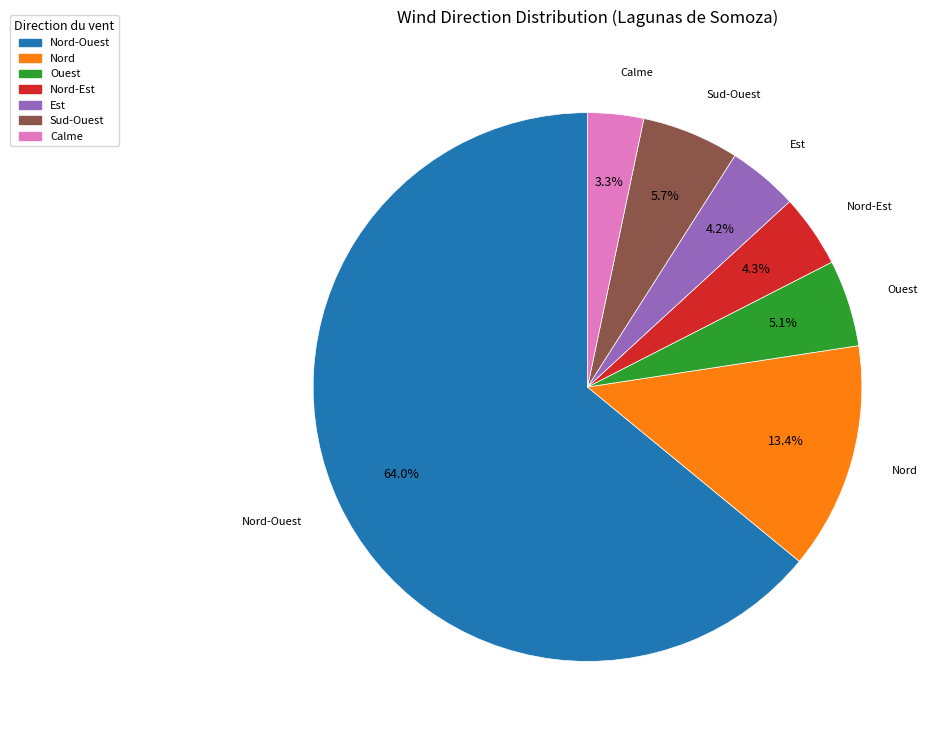

True or false: Nord accounts for 1% of the total.

False